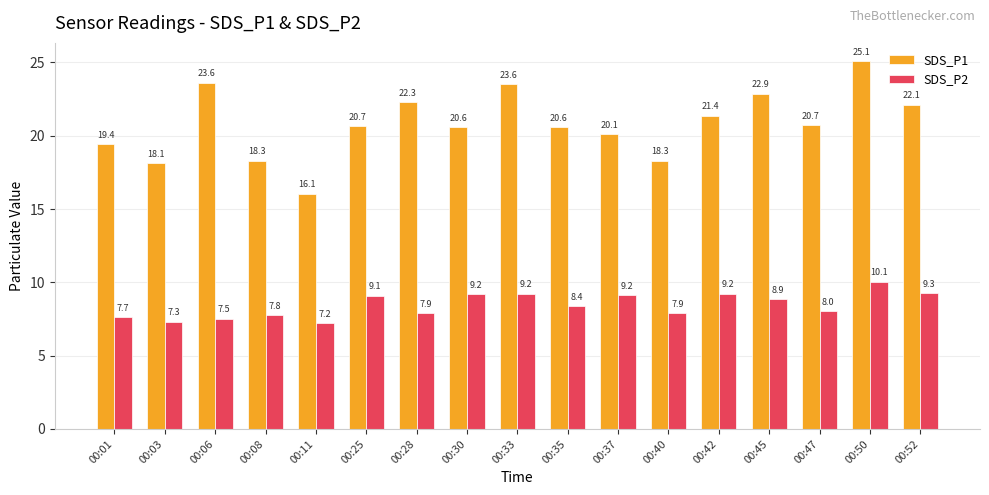

Which series changed the most between 00:40 and 00:52?

SDS_P1